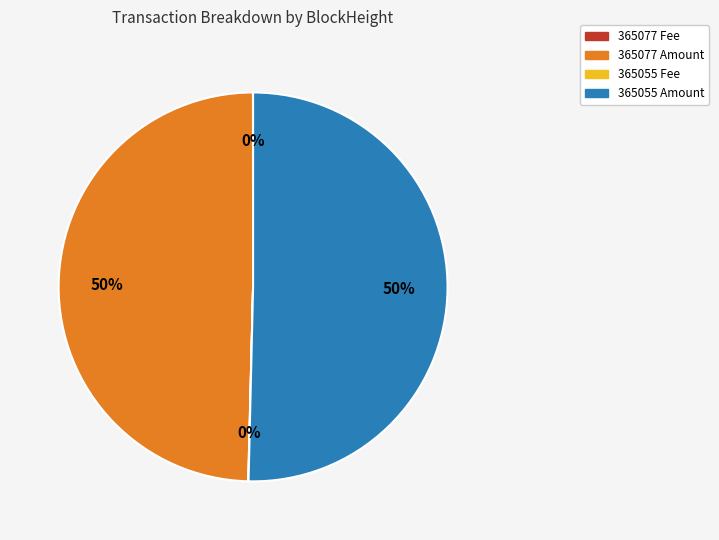

The 365077 Amount slice represents 50% of the pie. True or false?

True